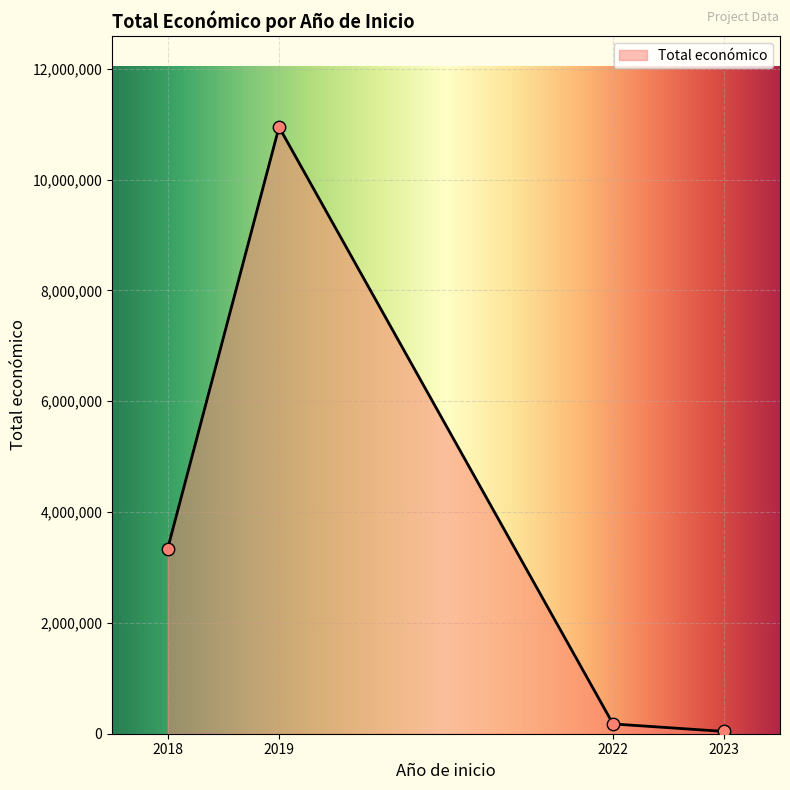

Between 2018 and 2022, which is larger?

2018